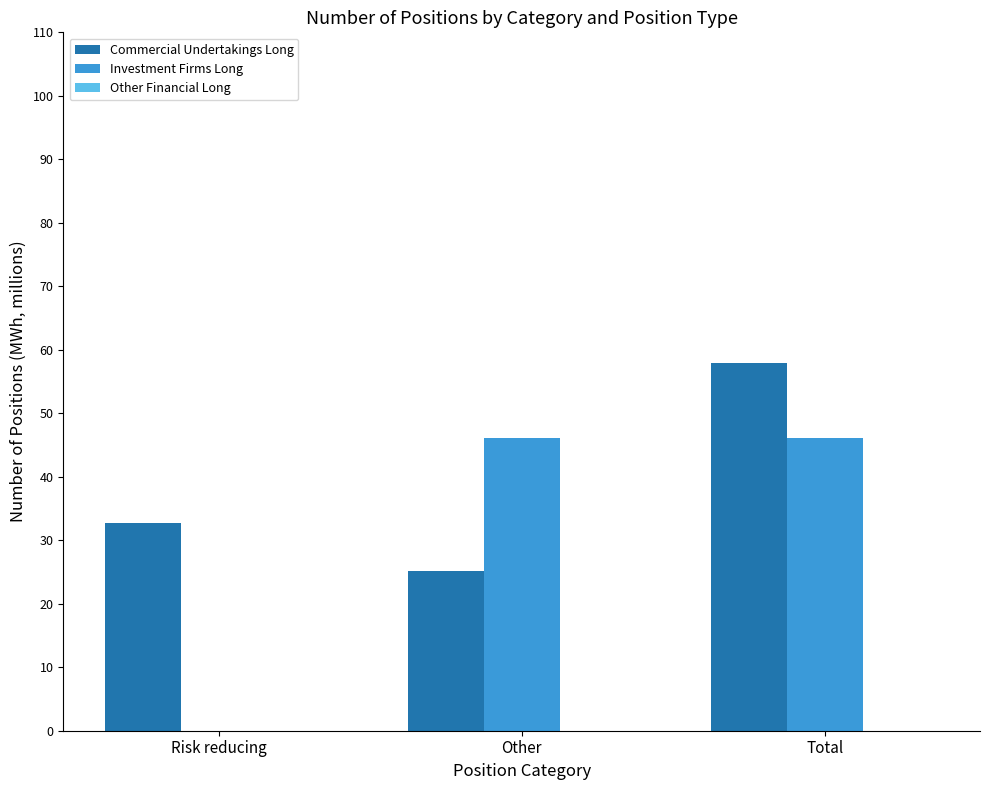

Where is Commercial Undertakings Long nearest to the value 41581831?

Risk reducing